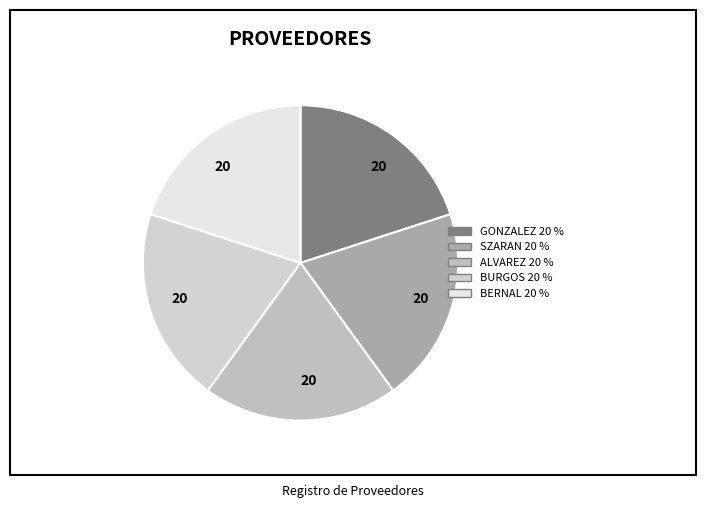

How many segments does this pie chart have?

5